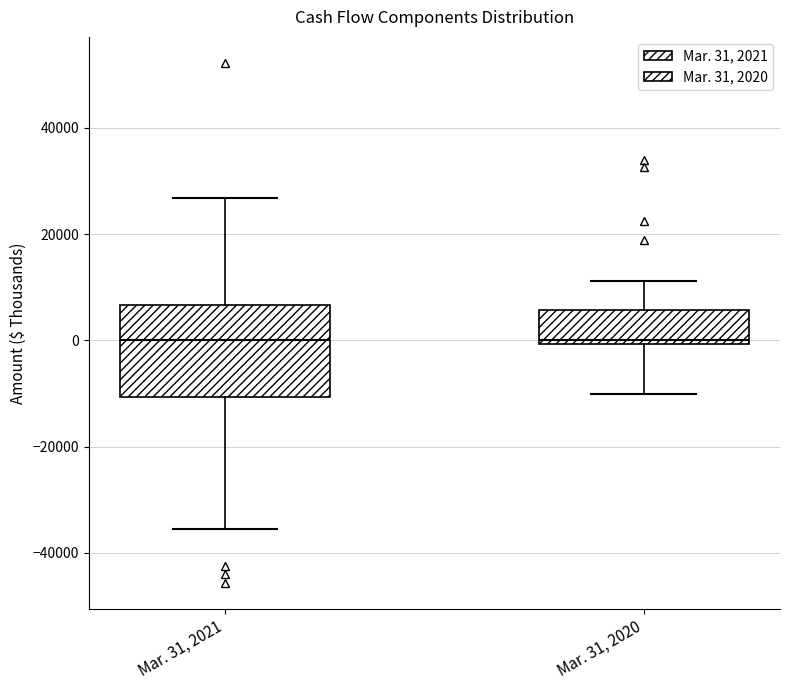

Reading left to right, read every box against the y-axis: the position of its median line, the range the box covers, and the ends of its whiskers. The values are not printed on the chart, so give them approximately, as read against the axis.

Mar. 31, 2021: median 0, box -10000 to 6000, whiskers -36000 to 26000
Mar. 31, 2020: median 0 (just above the box's lower edge), box 0 to 6000, whiskers -10000 to 12000